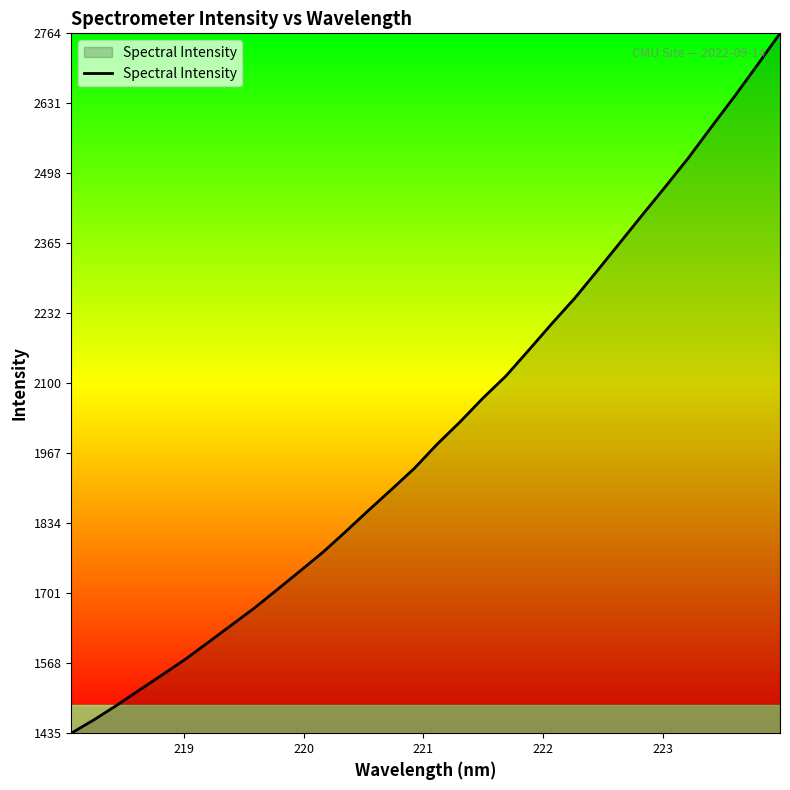

What is the sum of all values?

64318.3